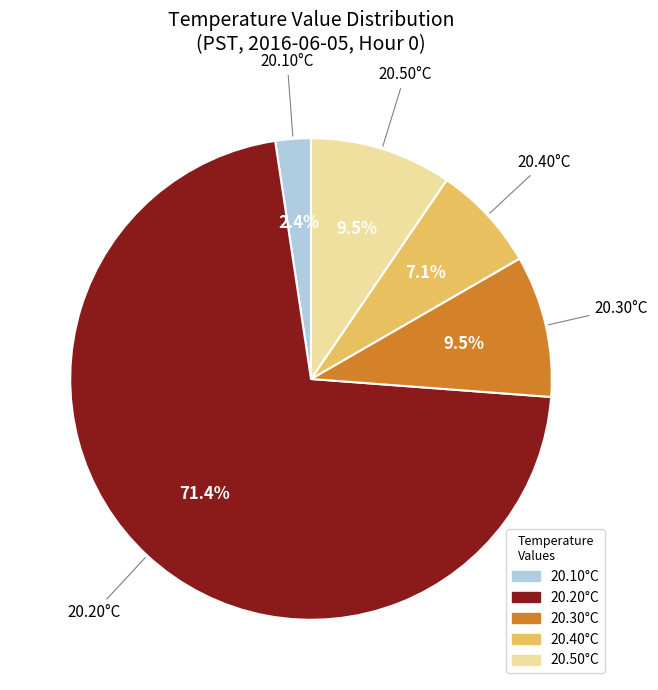

Does any single category account for the majority?

Yes